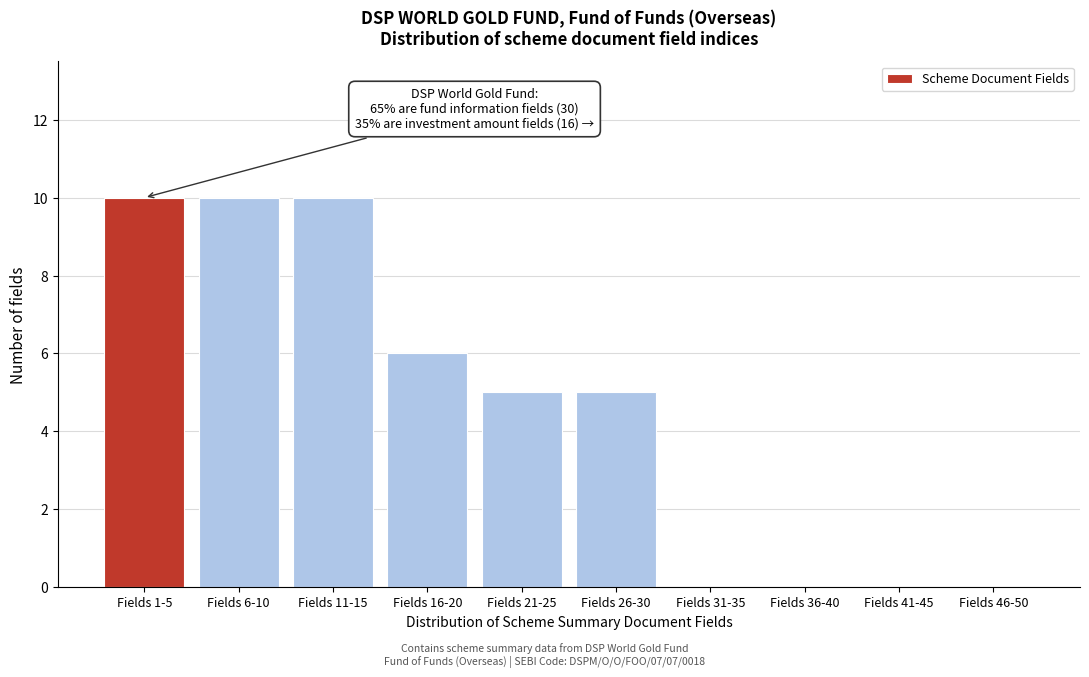

Reading left to right, what are all the values shown in this chart?

Fields 1-5=10	Fields 6-10=10	Fields 11-15=10	Fields 16-20=6	Fields 21-25=5	Fields 26-30=5	Fields 31-35=0	Fields 36-40=0	Fields 41-45=0	Fields 46-50=0